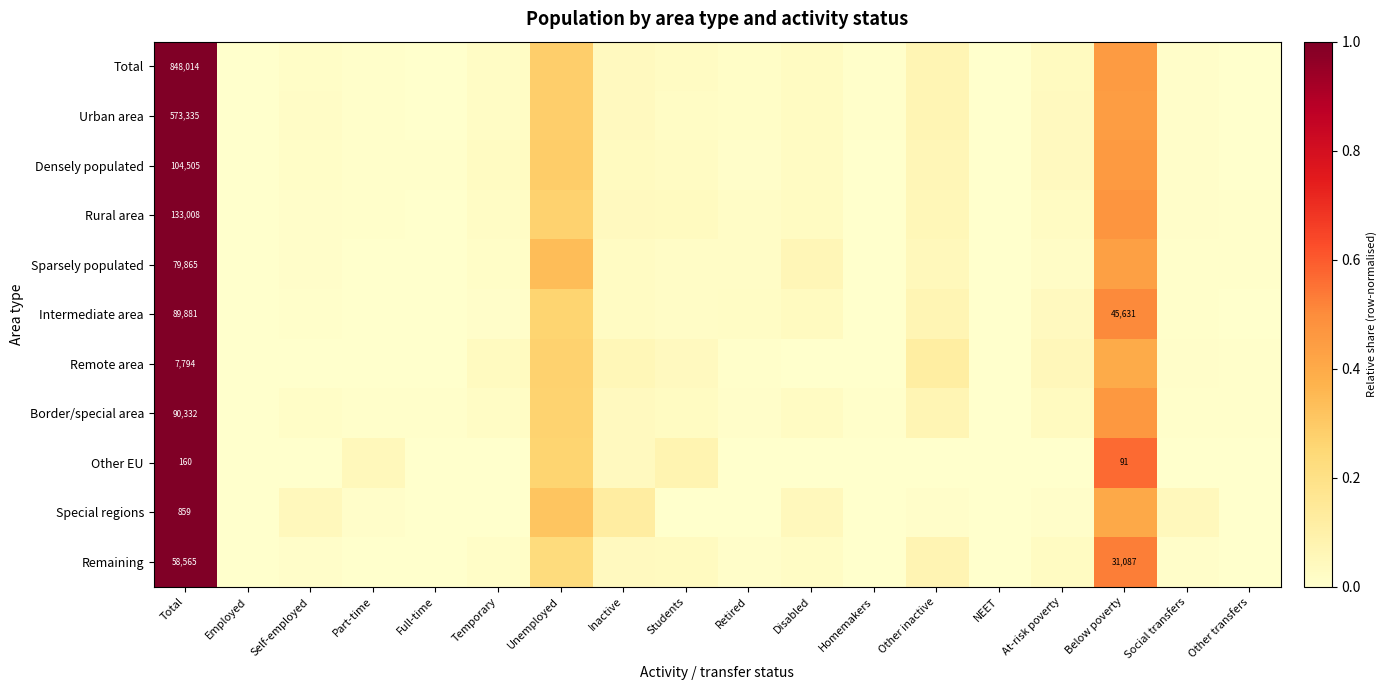

How many values in Total are above zero?

17